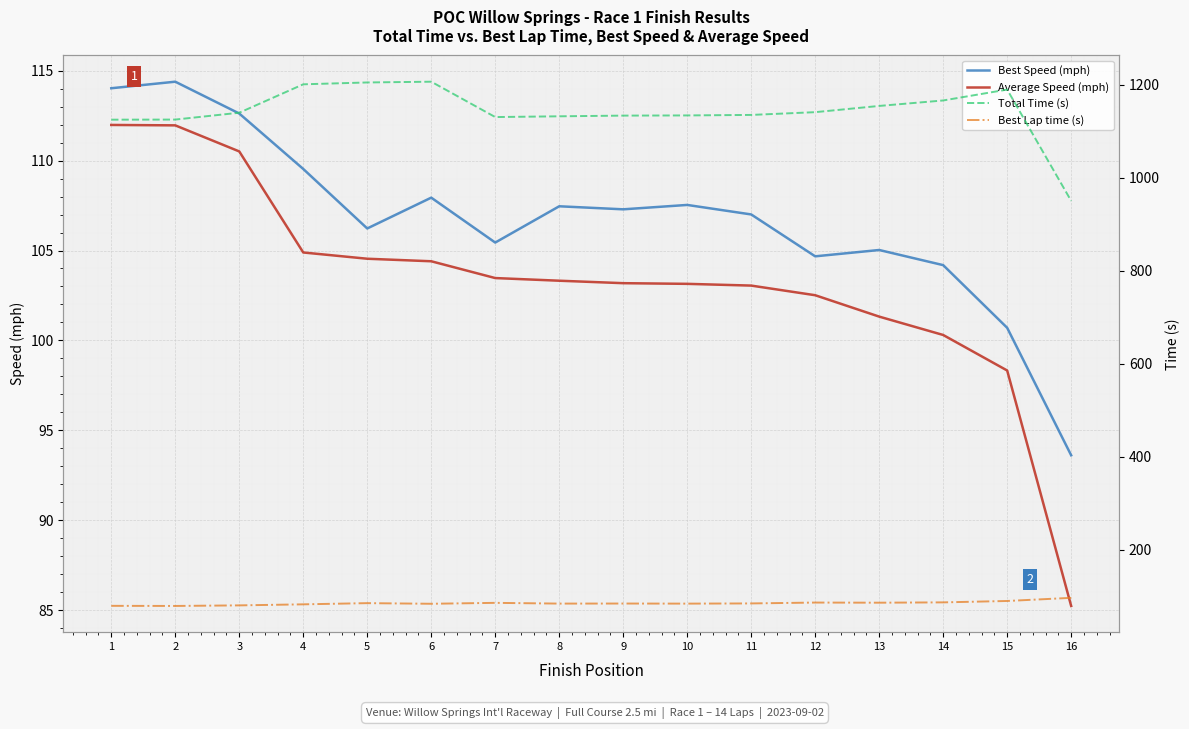

What is the value of the Average Speed (mph) point at the 8th from the left?

103.3